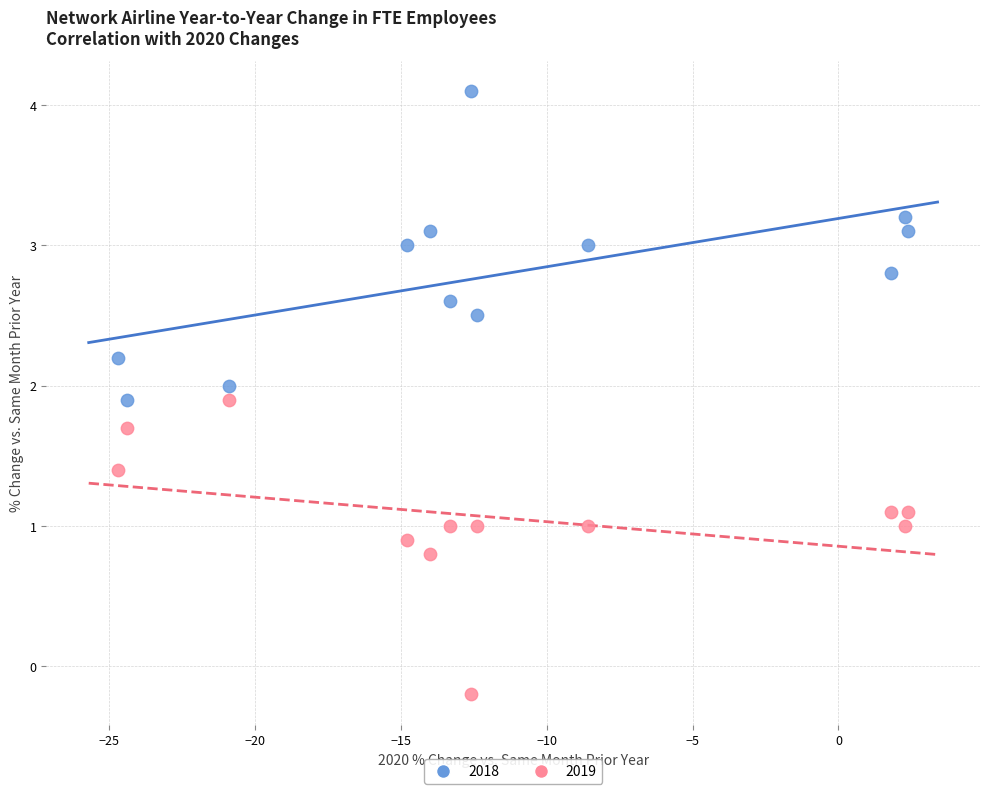

Across all data points, what is the range of X values (max minus min)?

27.1